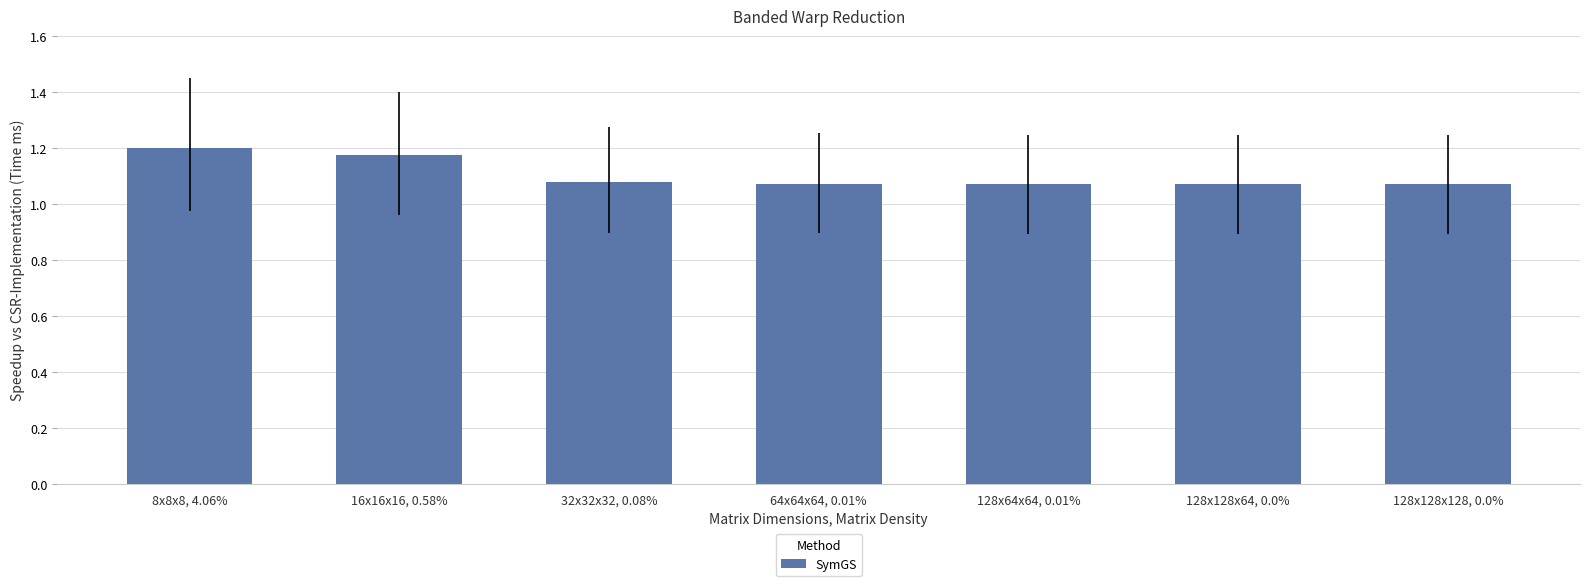

True or false: the data shows 0.4 at 64x64x64, 0.01%.

False